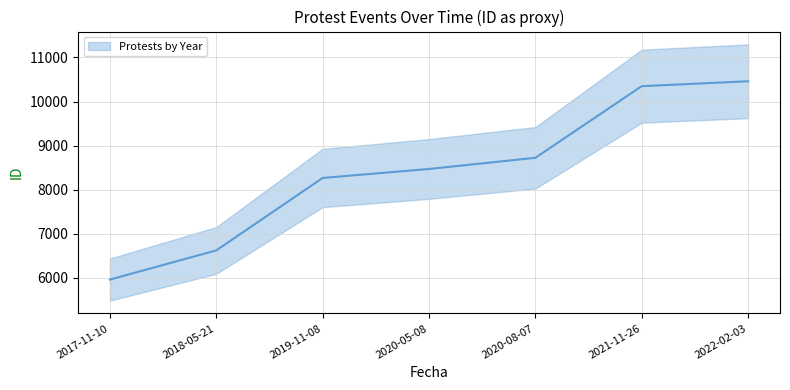

Rank the categories by value from lowest to highest.

2017-11-10, 2018-05-21, 2019-11-08, 2020-05-08, 2020-08-07, 2021-11-26, 2022-02-03